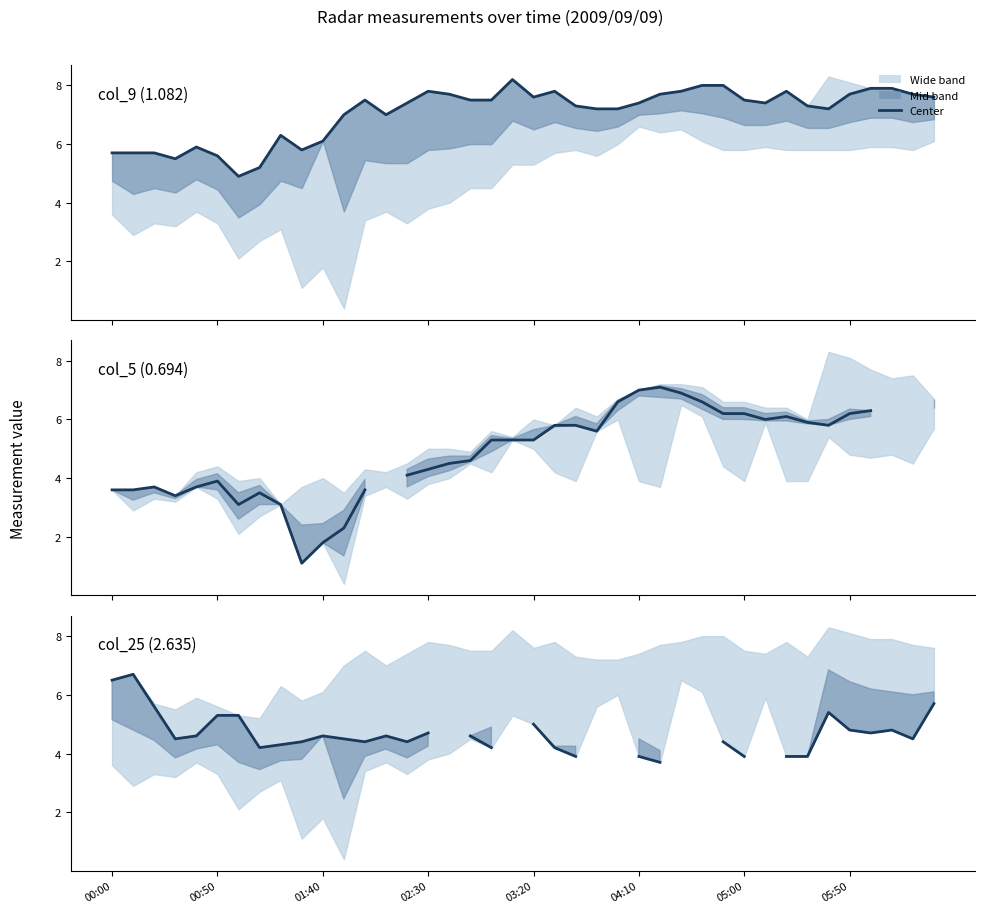

Which series changed the most between 22 and 31?

col_5 (0.694)